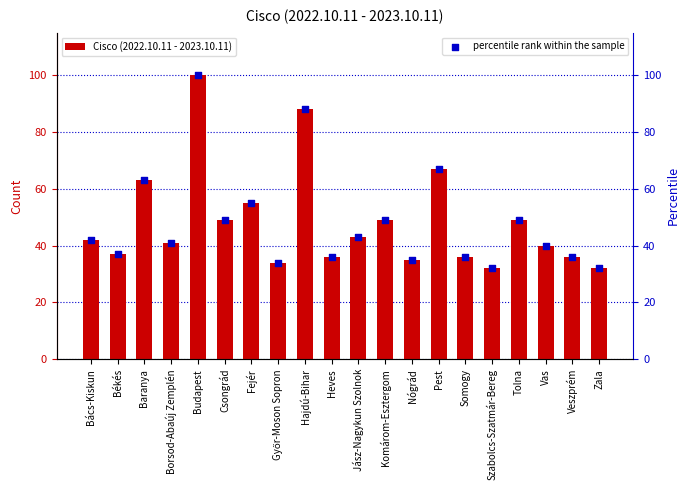

At which category is the sum across all series the highest?

Budapest